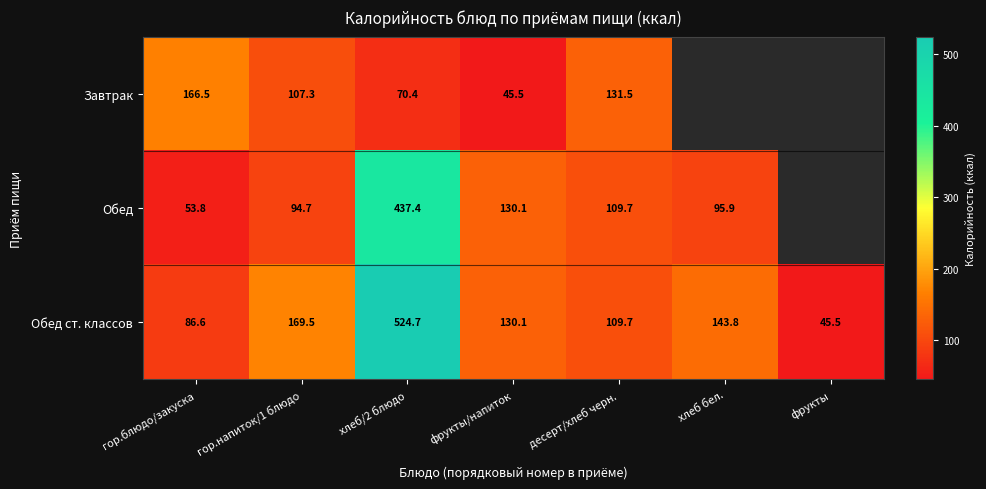

What is the minimum value shown in the chart?

45.5